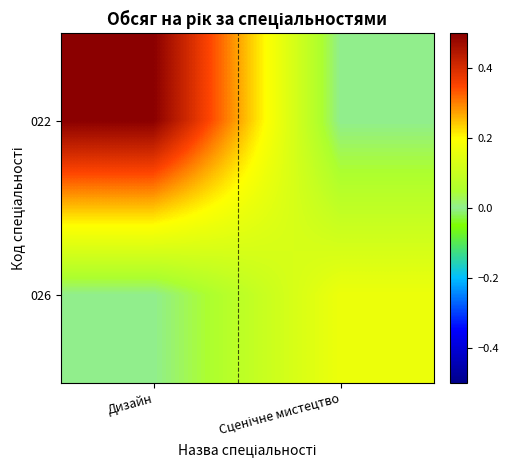

Which category has the lowest value across all series?

Сценічне мистецтво